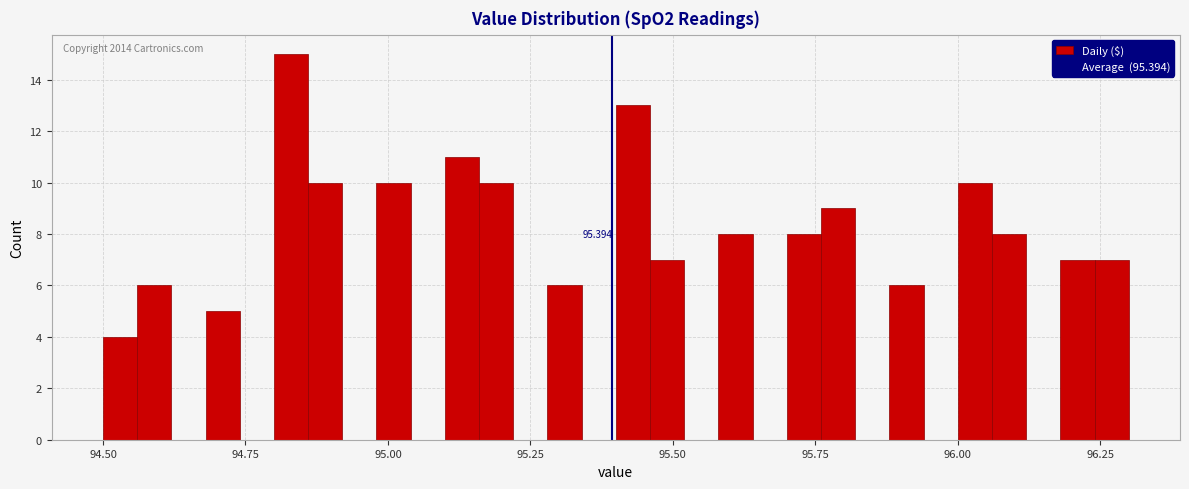

Around what value on the x-axis is the tallest bar? Give the approximate position of its centre, as read against the axis.

94.85